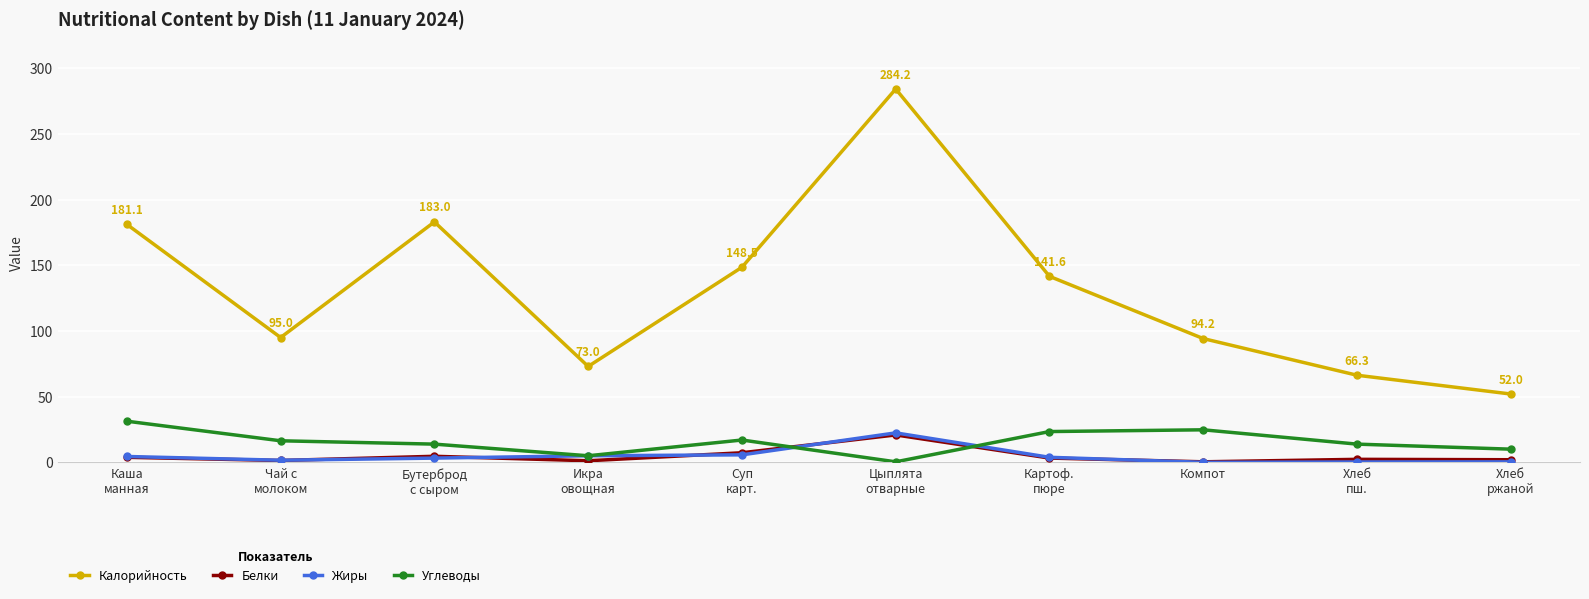

What is the maximum value shown in the chart?

284.2